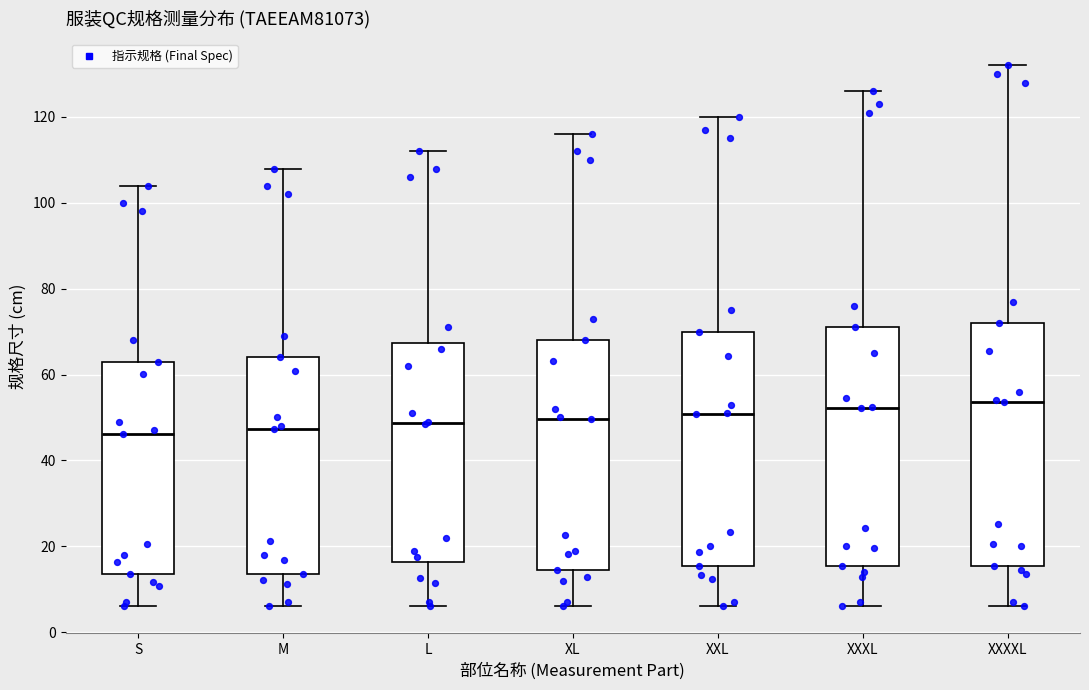

Reading left to right, read every box against the y-axis: the position of its median line, the range the box covers, and the ends of its whiskers. The values are not printed on the chart, so give them approximately, as read against the axis.

S: median 46, box 14 to 64, whiskers 6 to 104
M: median 48, box 14 to 64, whiskers 6 to 108
L: median 48, box 16 to 68, whiskers 6 to 112
XL: median 50, box 14 to 68, whiskers 6 to 116
XXL: median 50, box 16 to 70, whiskers 6 to 120
XXXL: median 52, box 16 to 72, whiskers 6 to 126
XXXXL: median 54, box 16 to 72, whiskers 6 to 132